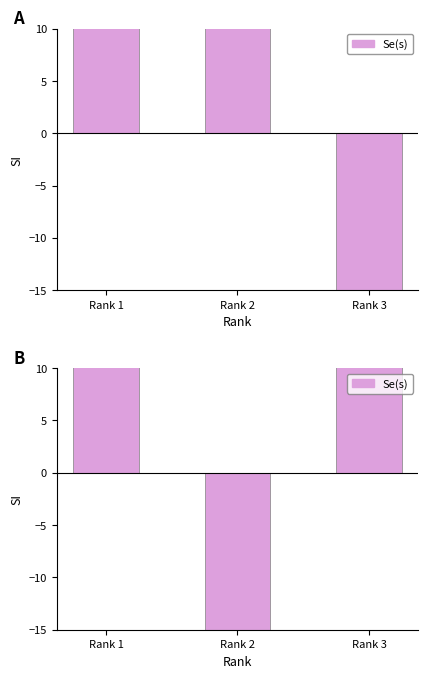

How many categories are shown in the chart?

3